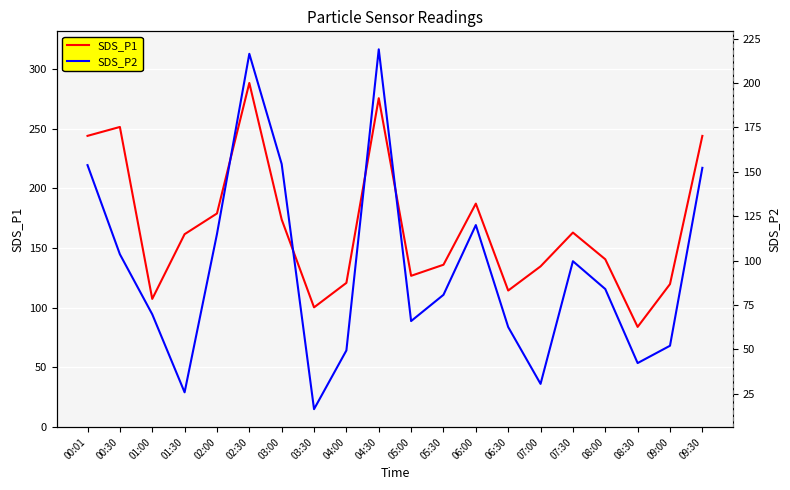

Rank the categories by SDS_P1 value from highest to lowest.

02:30, 04:30, 00:30, 00:01, 09:30, 06:00, 02:00, 03:00, 07:30, 01:30, 08:00, 05:30, 07:00, 05:00, 04:00, 09:00, 06:30, 01:00, 03:30, 08:30